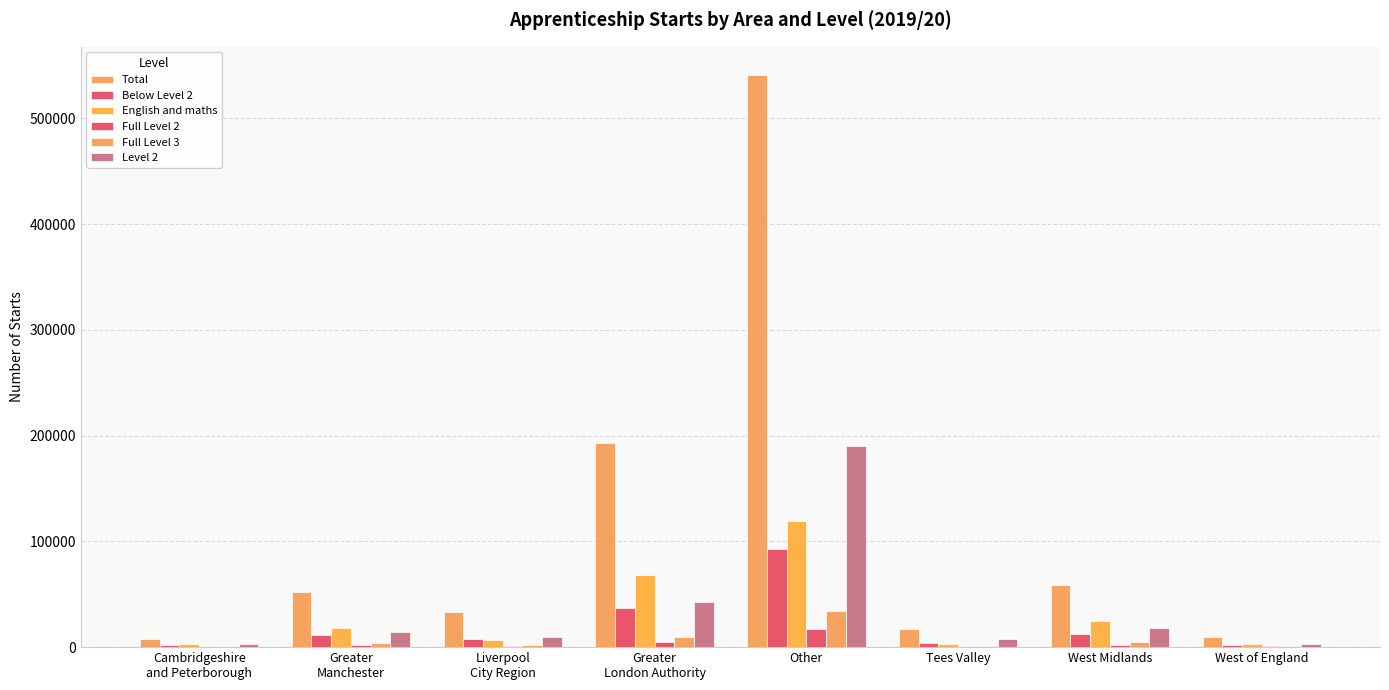

Which label corresponds to the largest value in the chart?

Other